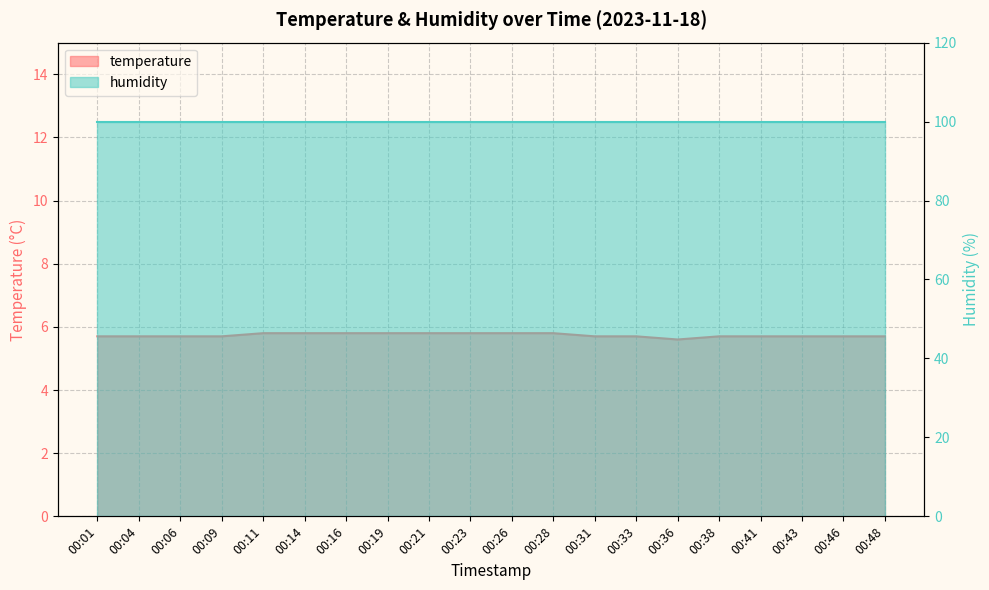

The chart shows a value of 10.2 at 00:01. True or false?

False